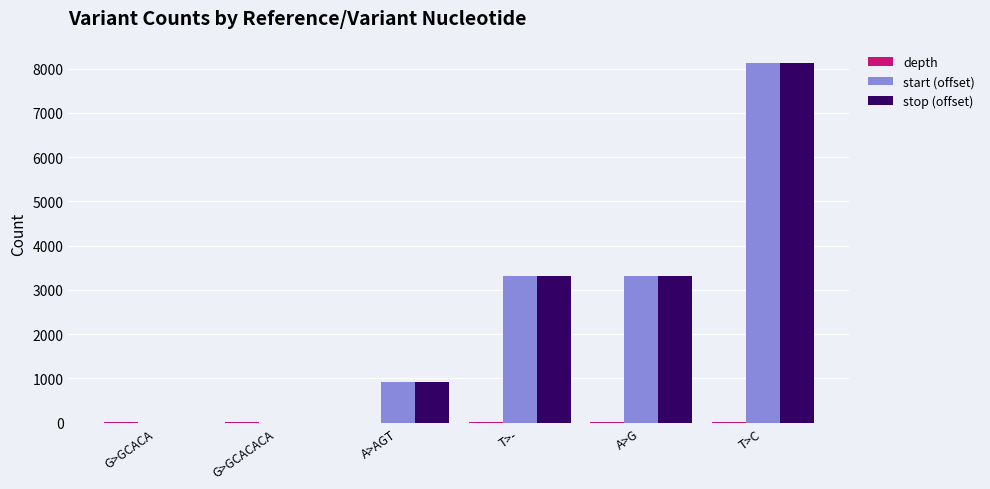

What is the sum of all start (offset) values?

15702